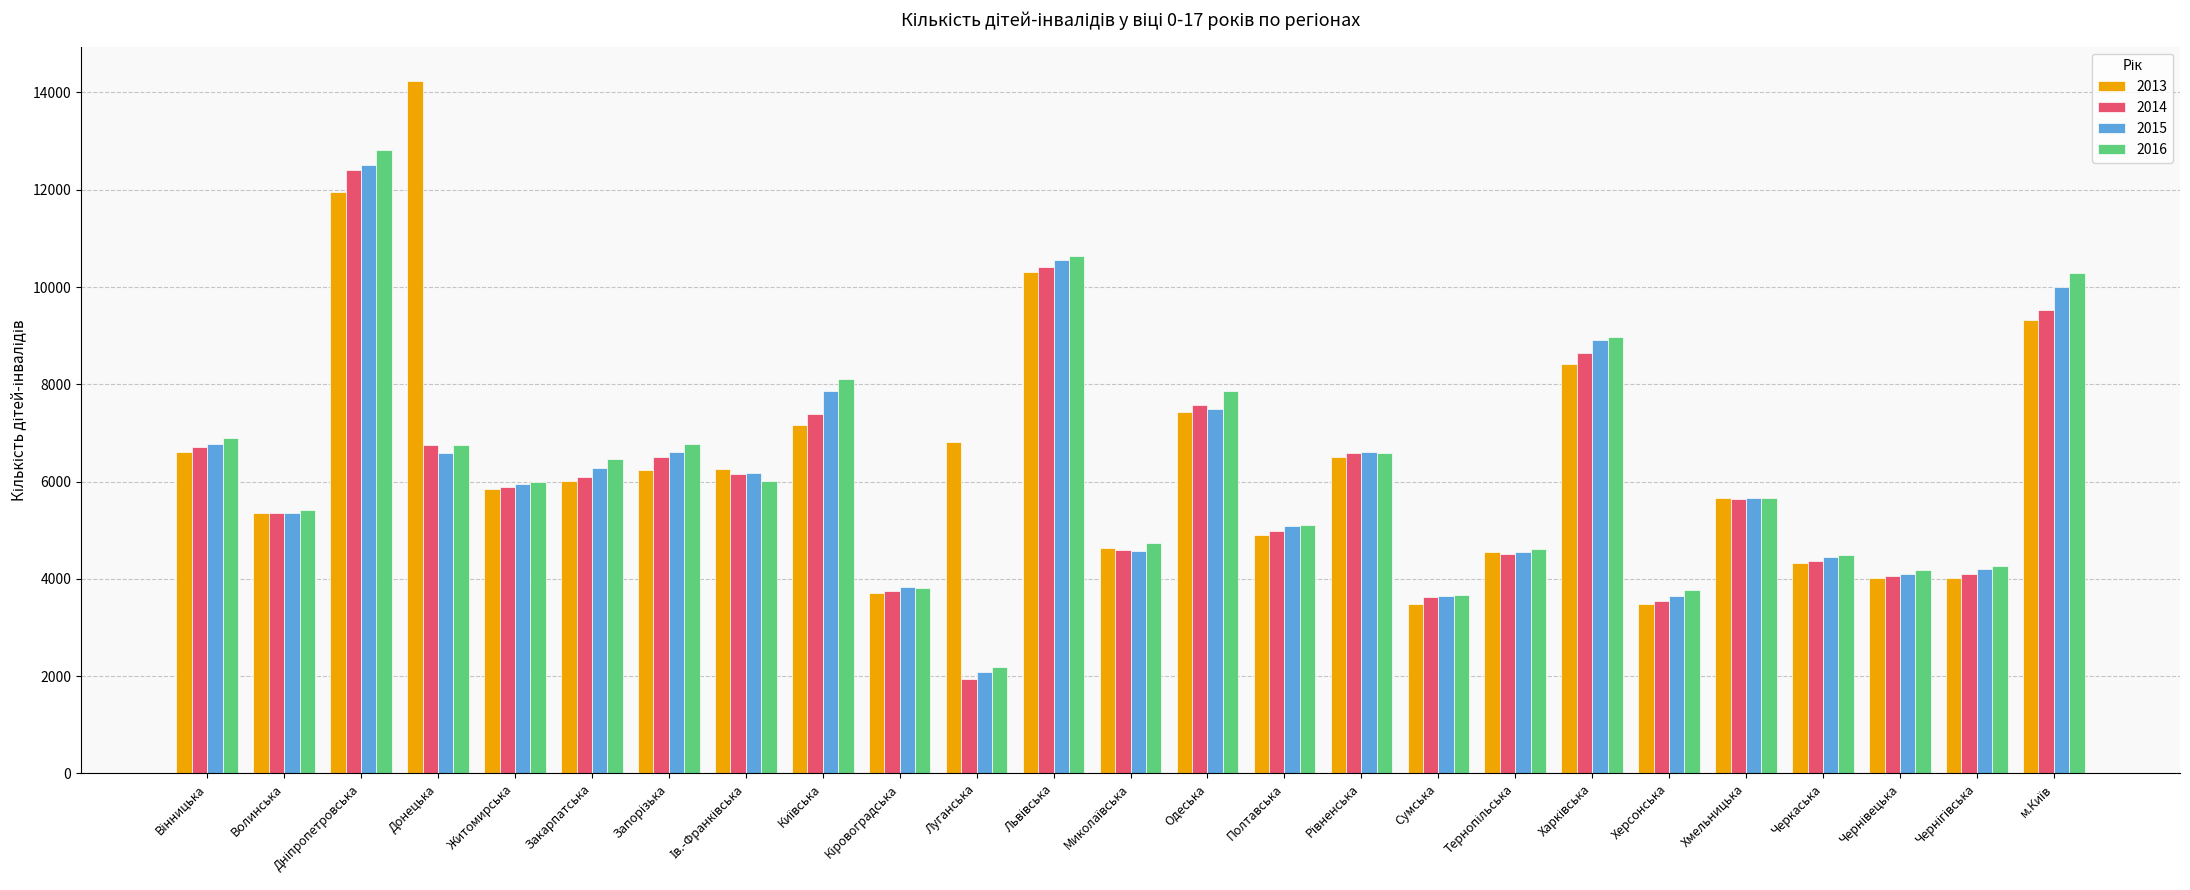

What is the difference between the maximum and second lowest values in the 2014 series?

8871